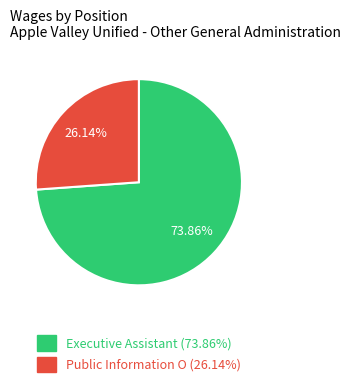

Does Public Information O represent more than half of the total?

No